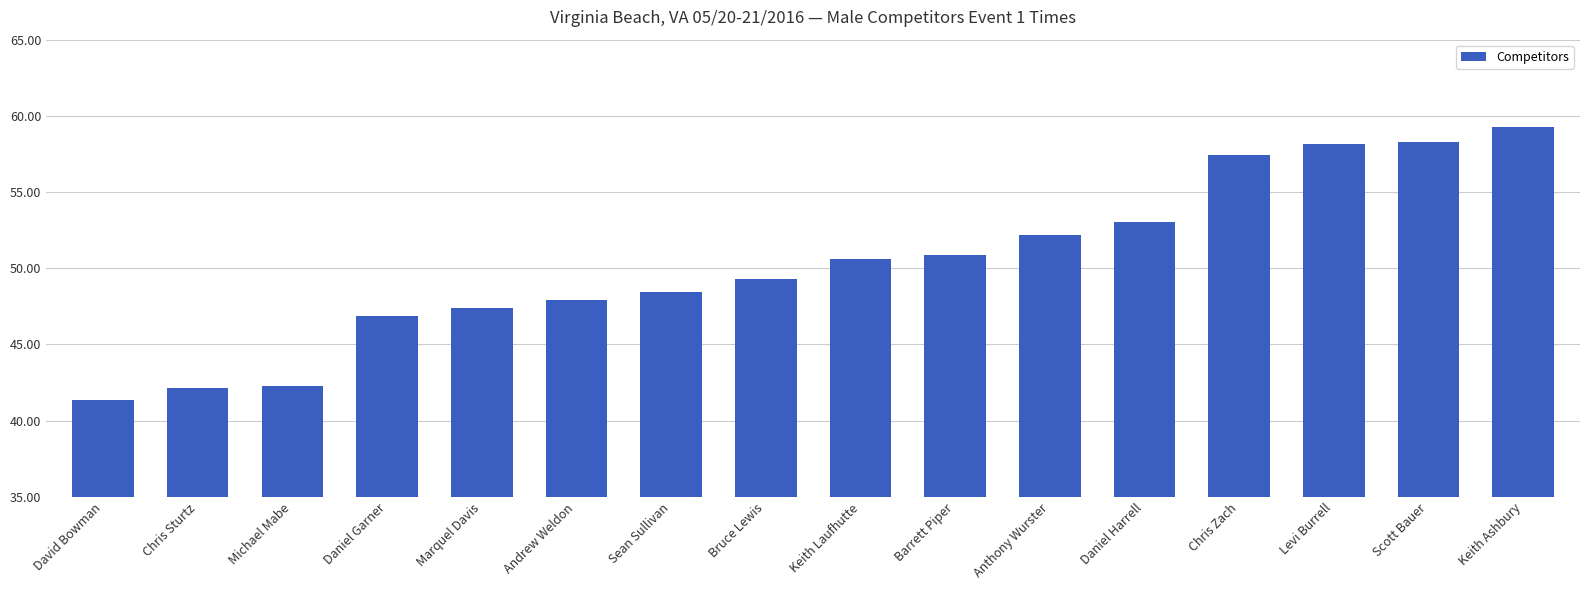

What is the label of the 2nd bar from the left?

Chris Sturtz